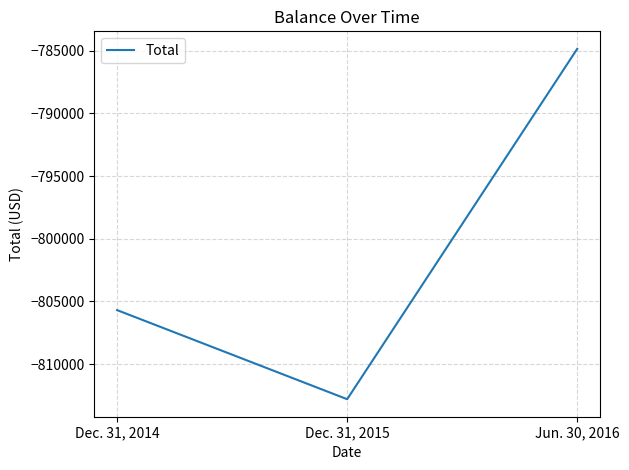

How many values are between -812806 and -784850?

3